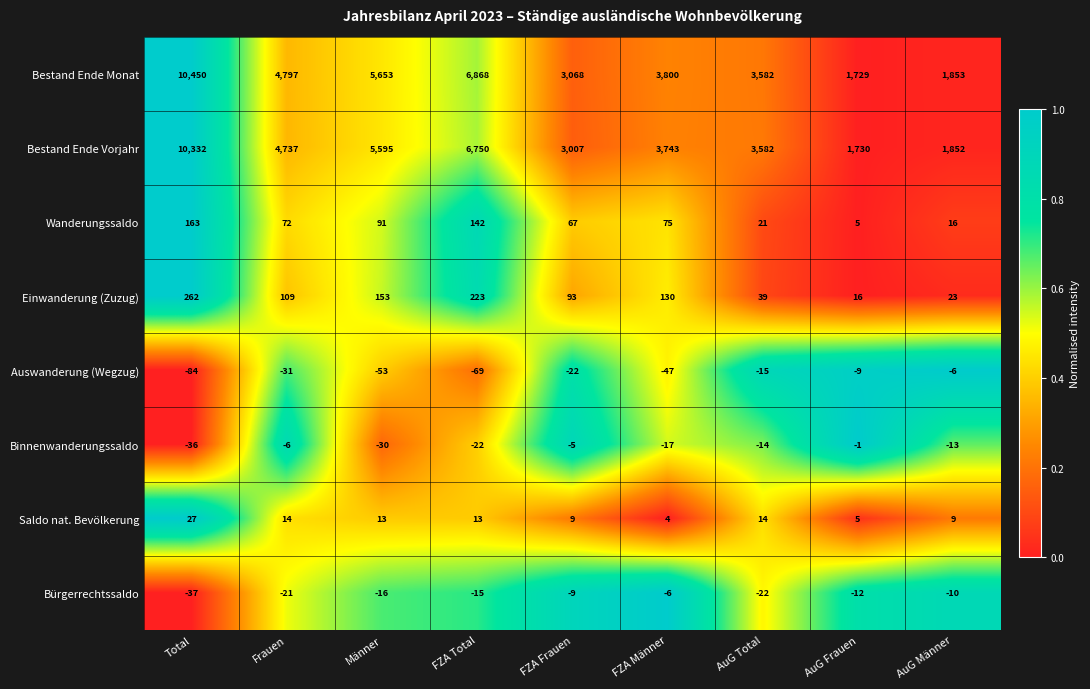

What is the total value across all series at AuG Total?

7187